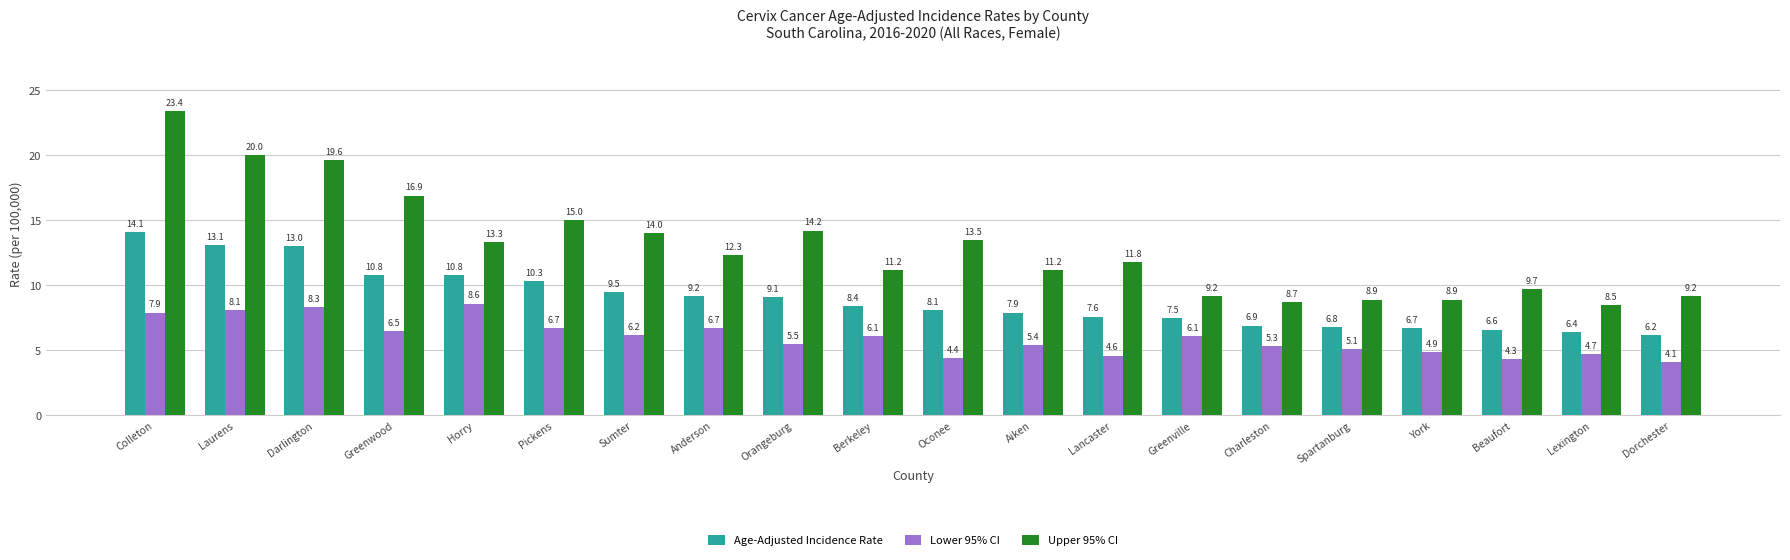

True or false: Lower 95% CI has a value of 4.3 at Beaufort.

True